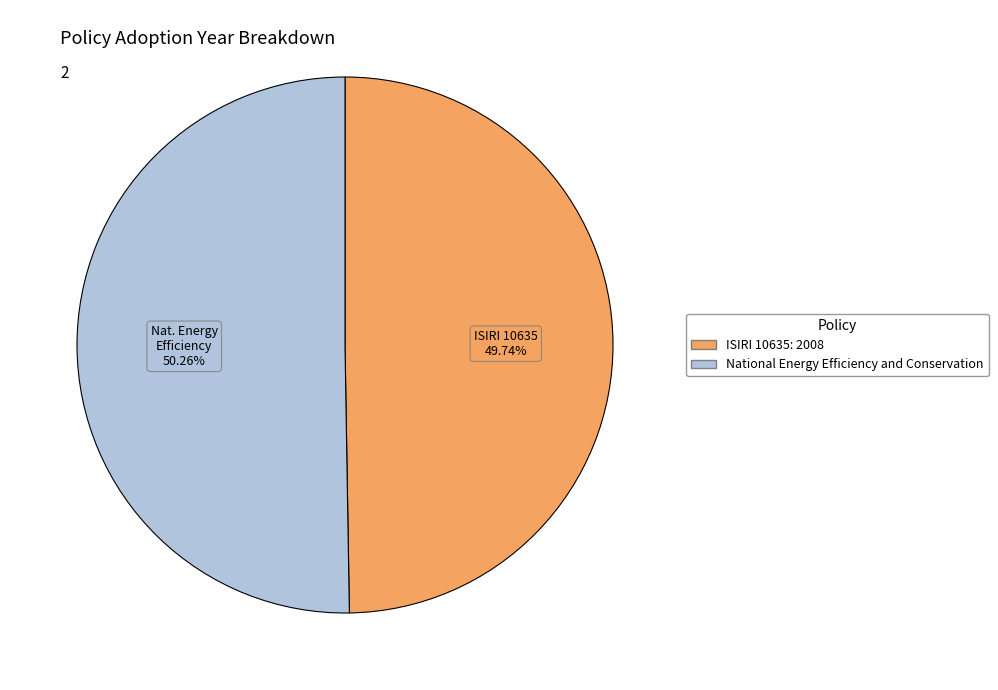

To the nearest percent, what is the difference between the largest and smallest slice percentages?

1%